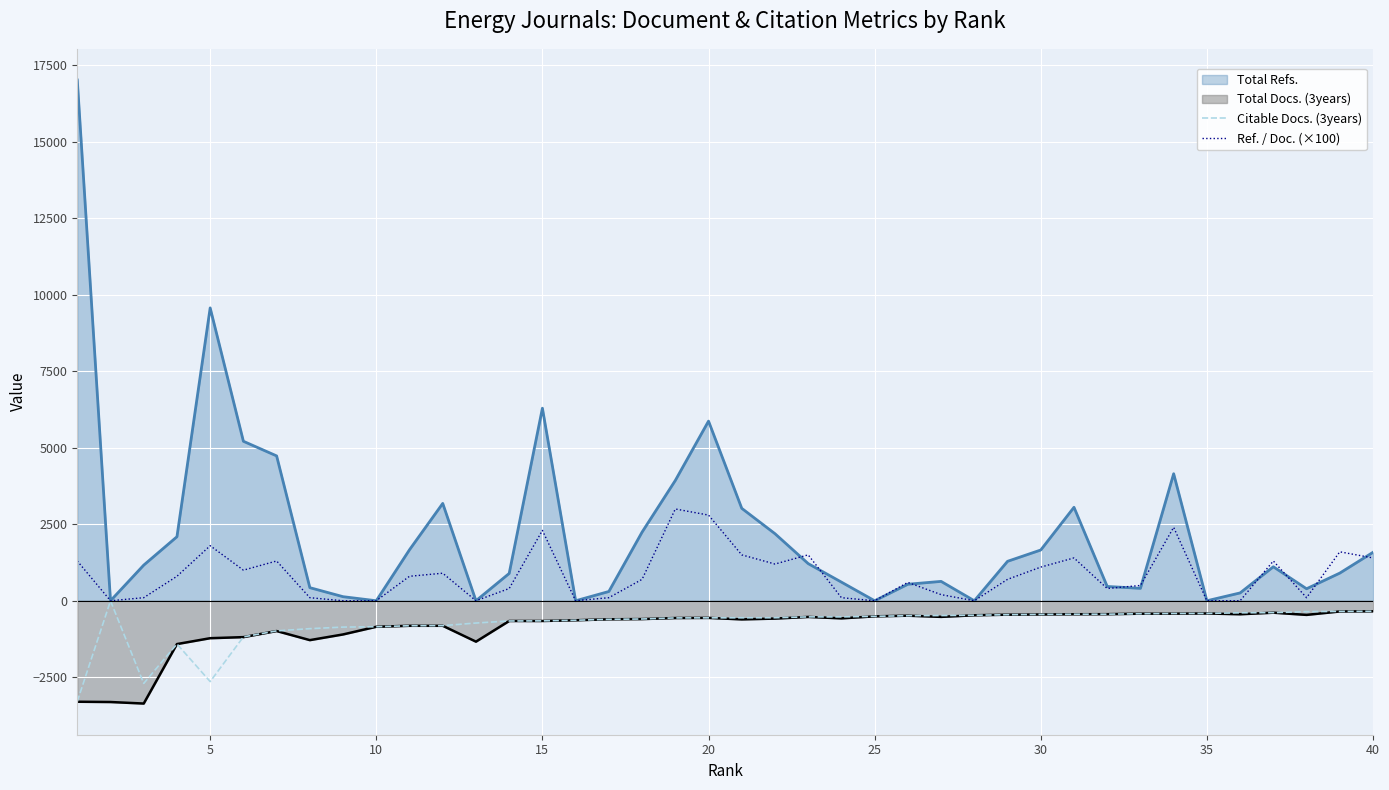

What are all the series names shown in the legend?

Total Refs., Total Docs. (3years), Citable Docs. (3years), Ref. / Doc. (×100)